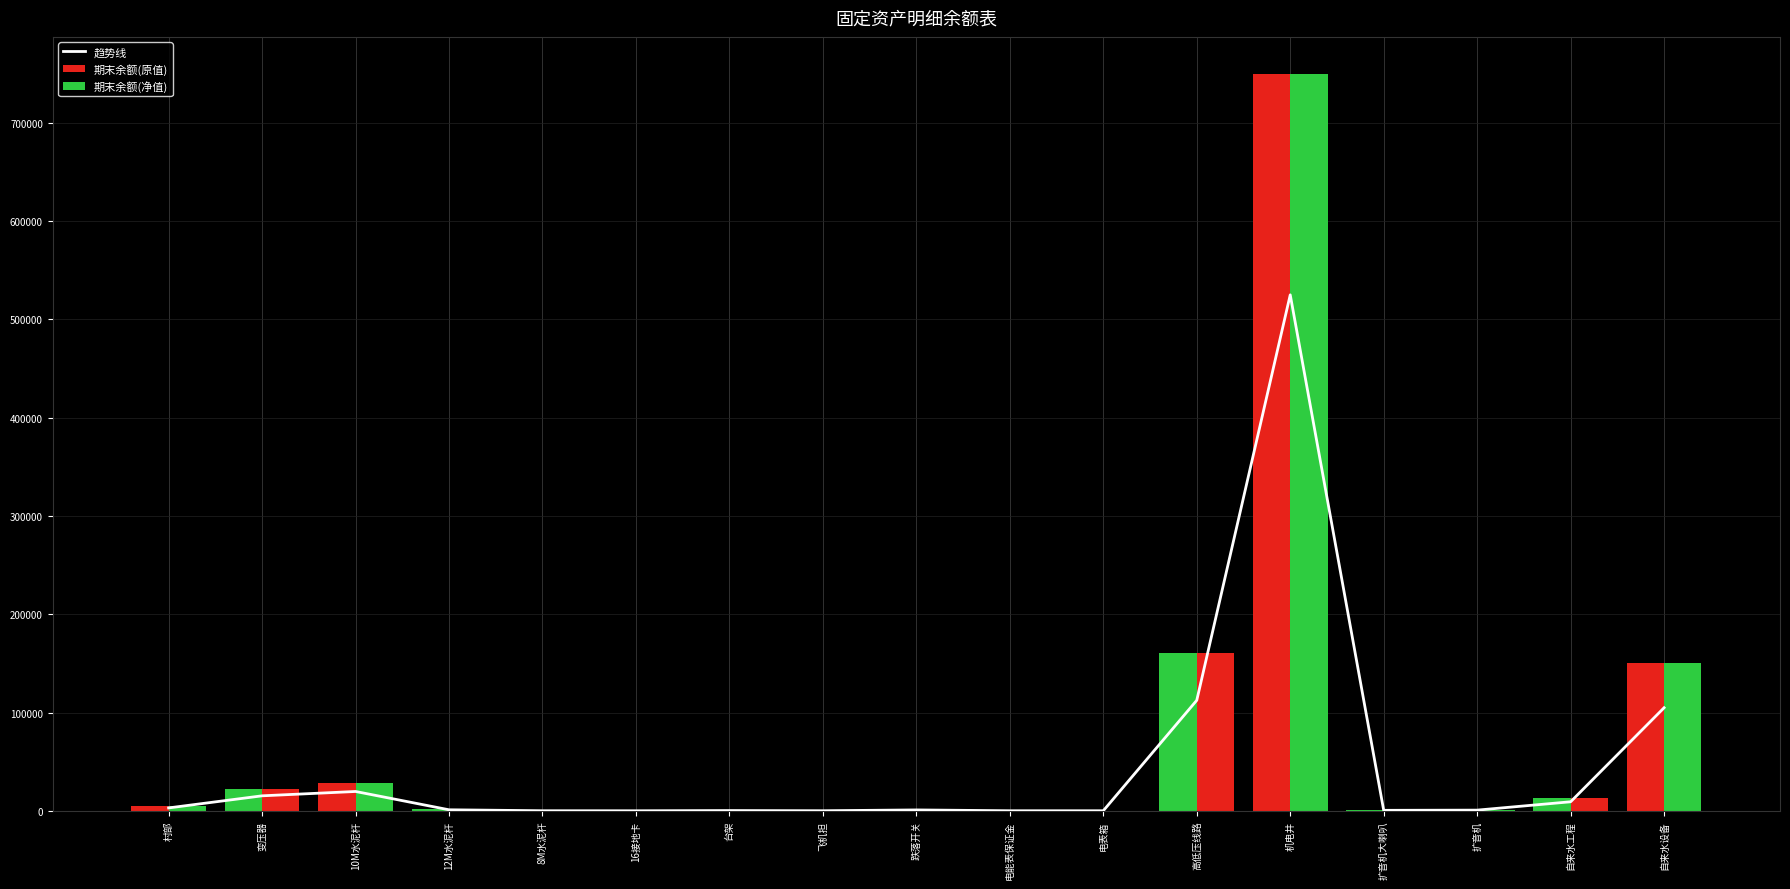

What is the sum of the 趋势线 values at 变压器 and 扩音机?

15881.5